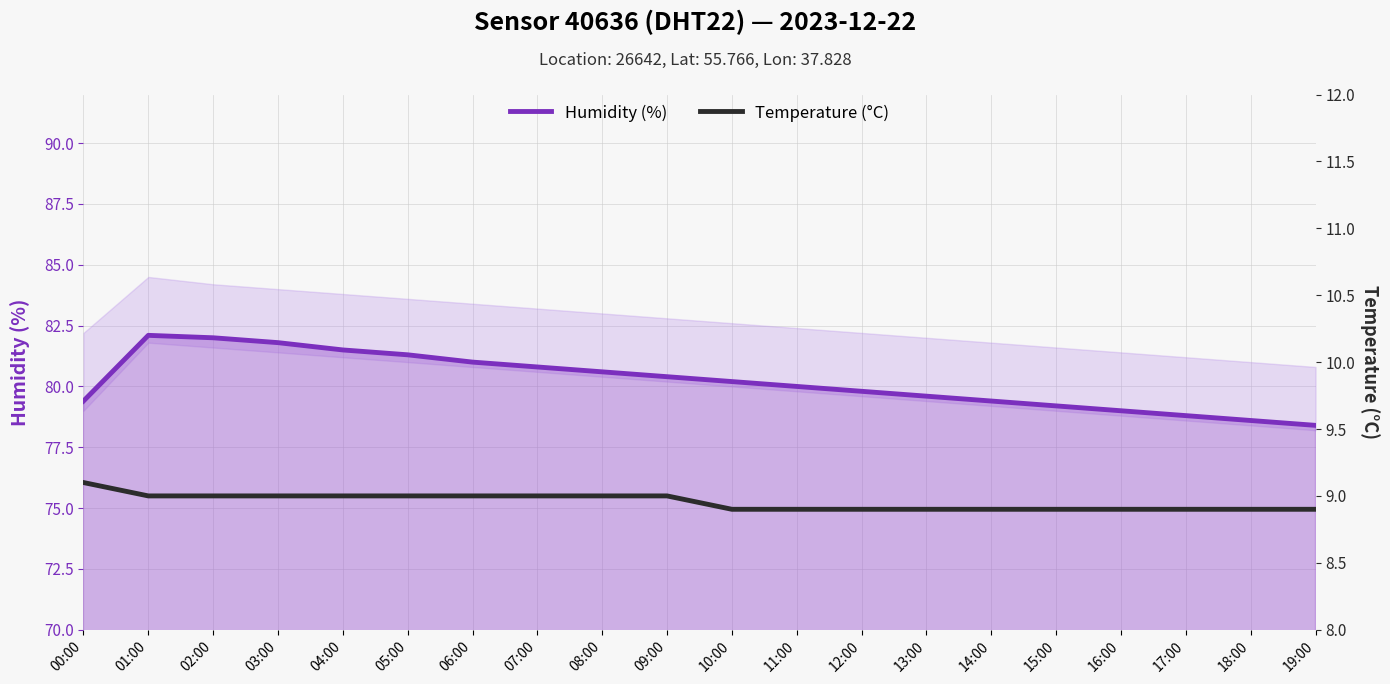

At which category is the sum across all series the highest?

01:00